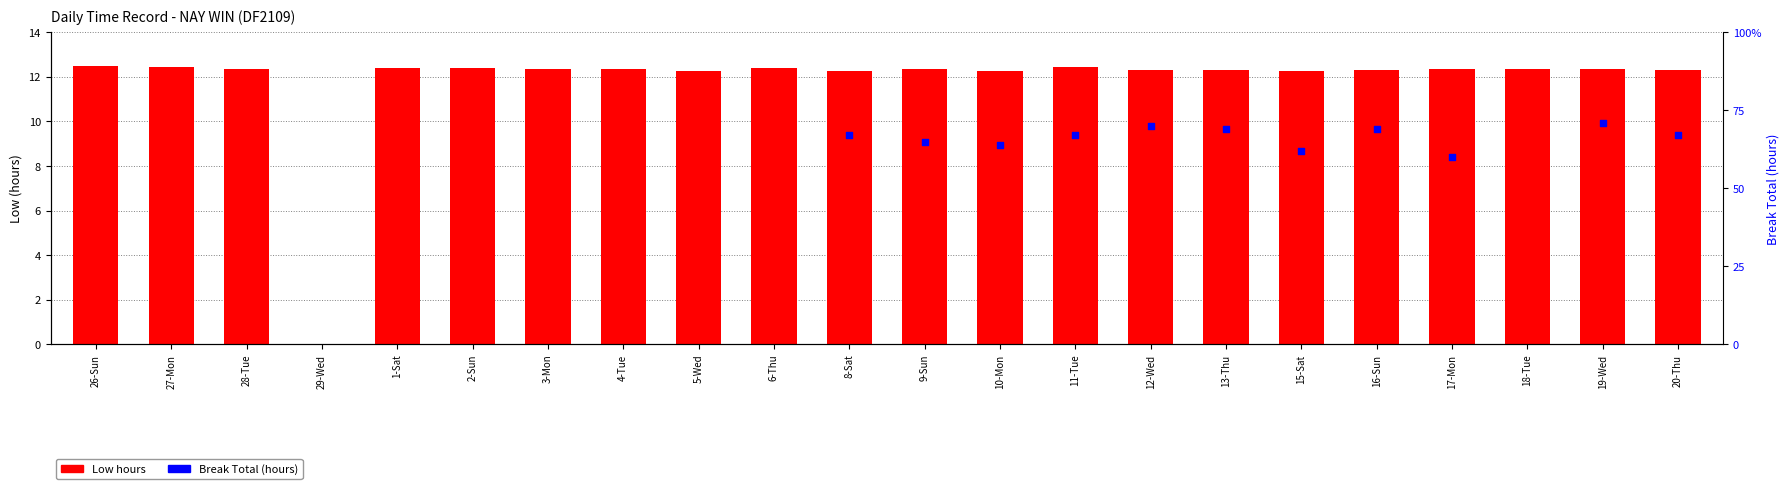

At how many categories does at least one series exceed 4?

21